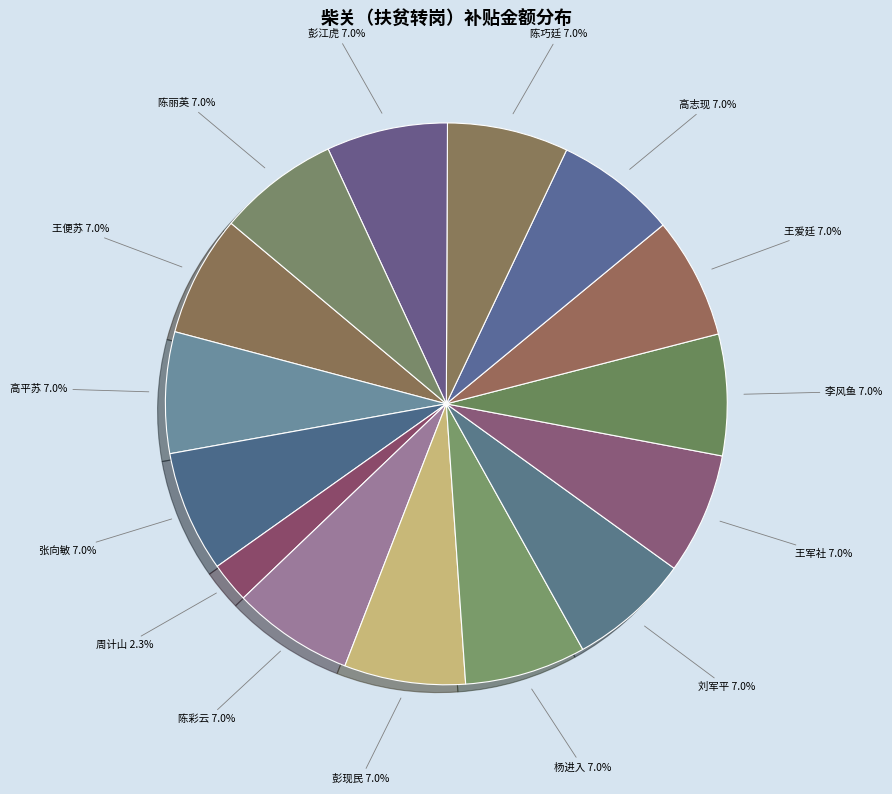

Count the number of slices in the pie.

15